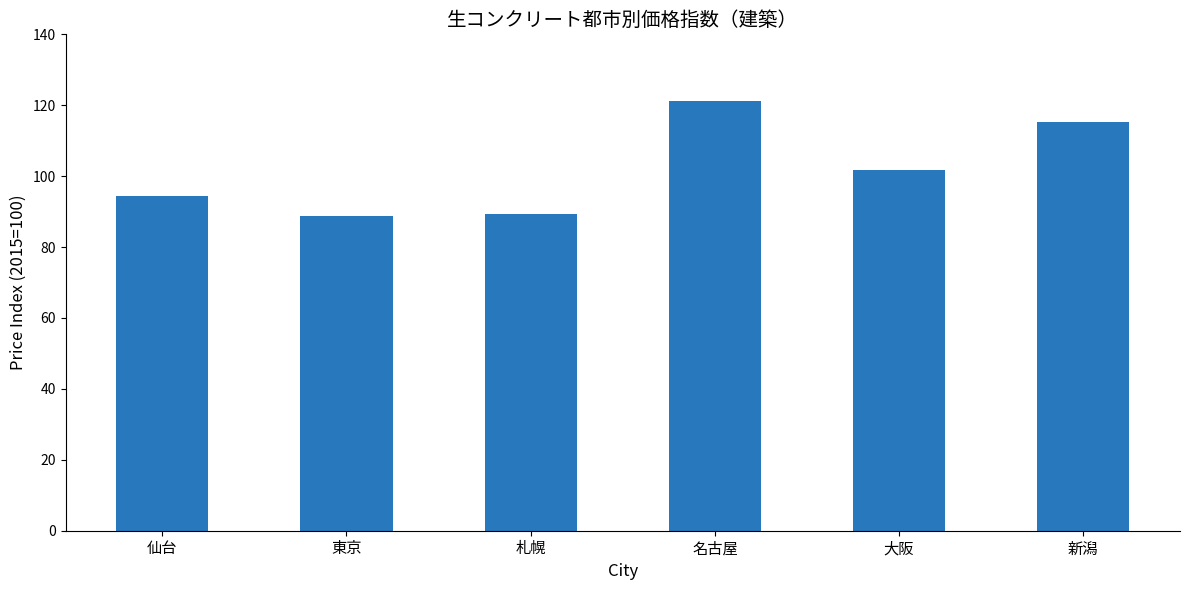

How many data points are less than 101?

3